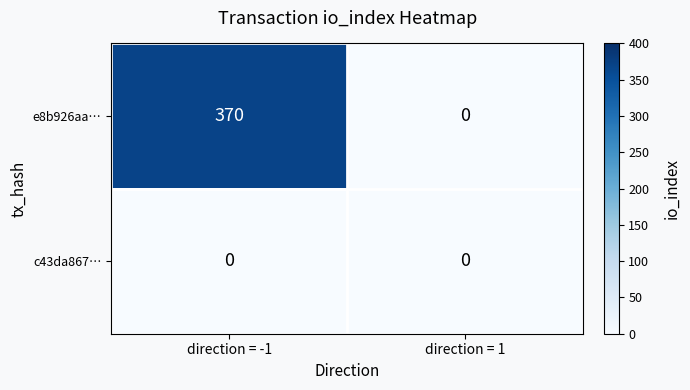

Is it true that c43da867… equals 0 at direction = 1?

True